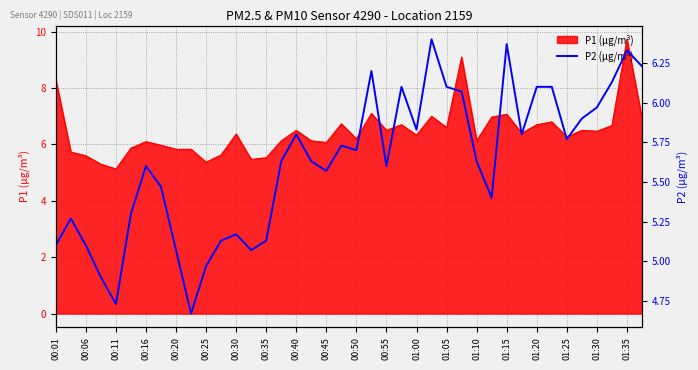

True or false: P1 (µg/m³) has a value of 10.7 at 00:30.

False